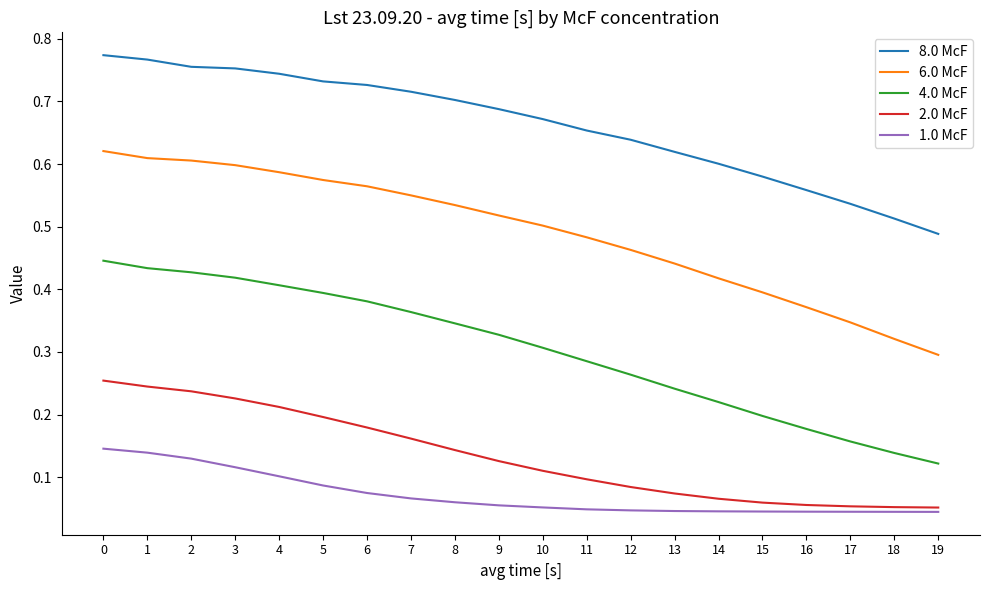

How many lines are shown in the chart?

5